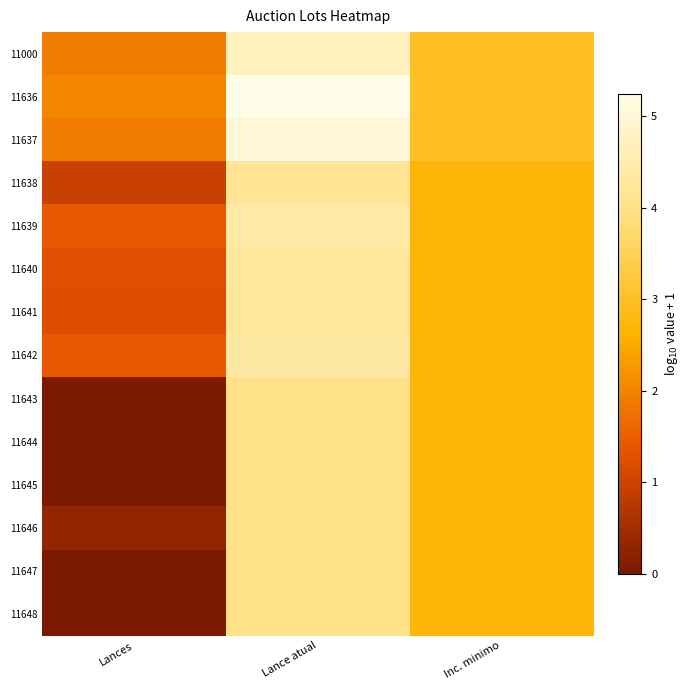

Which has a higher value, Inc. minimo or Lances?

Inc. minimo